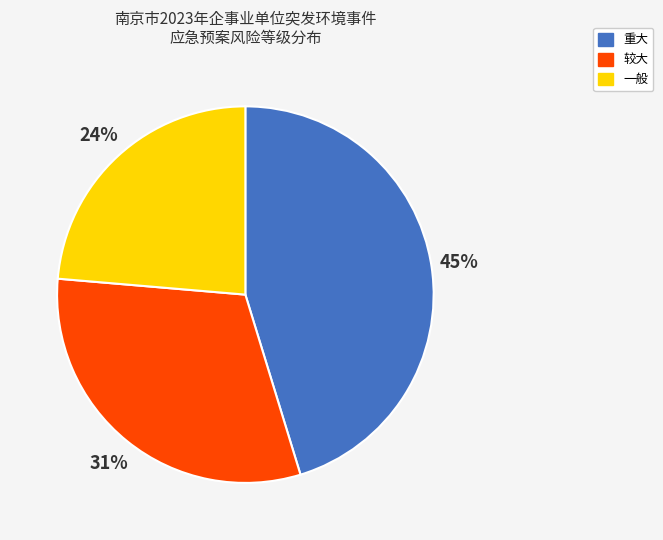

What is the smallest slice in the pie chart?

一般